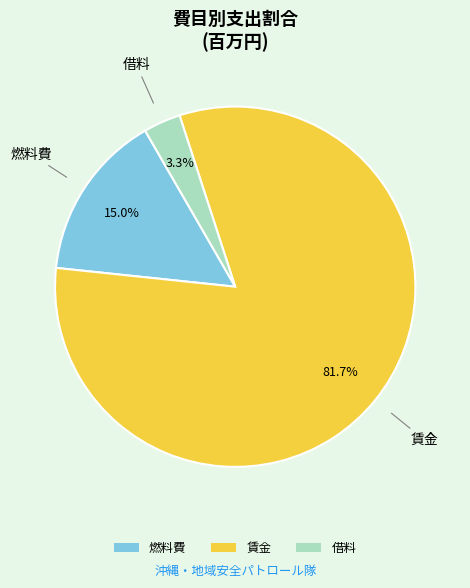

To the nearest percent, what is the difference between the largest and smallest slice percentages?

78%